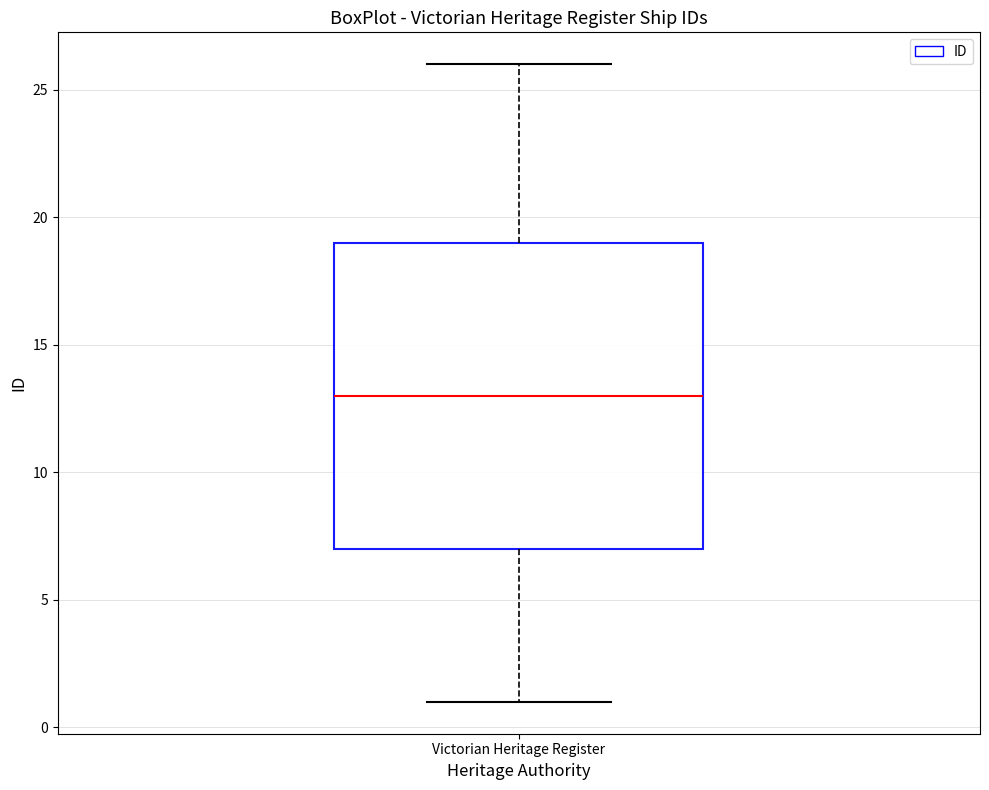

Read this box plot against the y-axis: the position of the median line, the range covered by the box, and the ends of both whiskers. The values are not printed on the chart, so give them approximately, as read against the axis.

median 13, box 7 to 19, whiskers 1 to 26